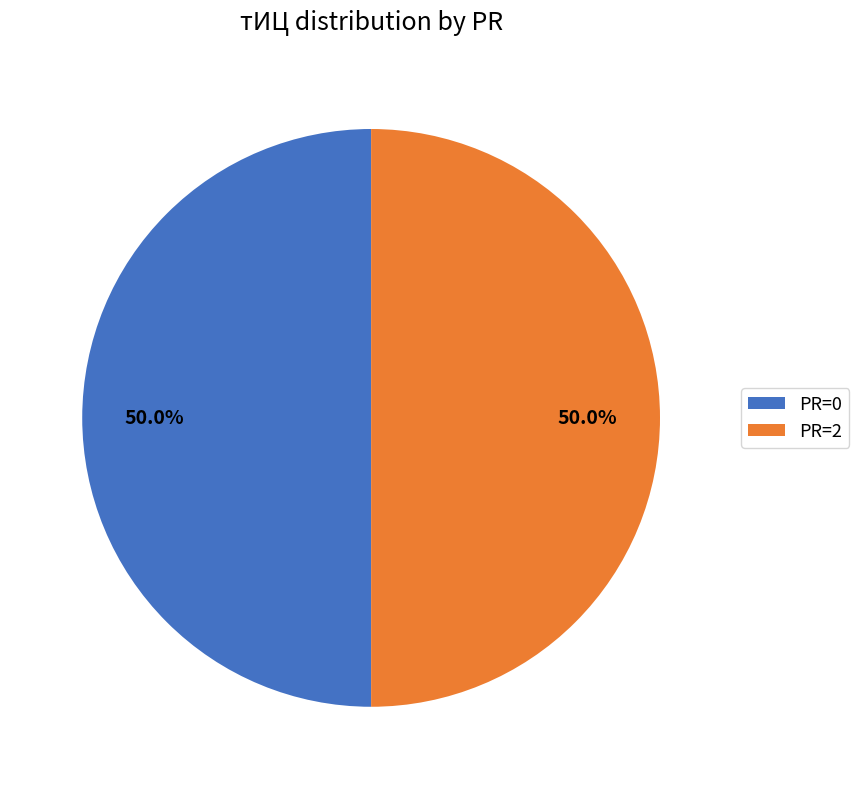

What is the ratio of the value at PR=2 to the value at PR=0?

1.0